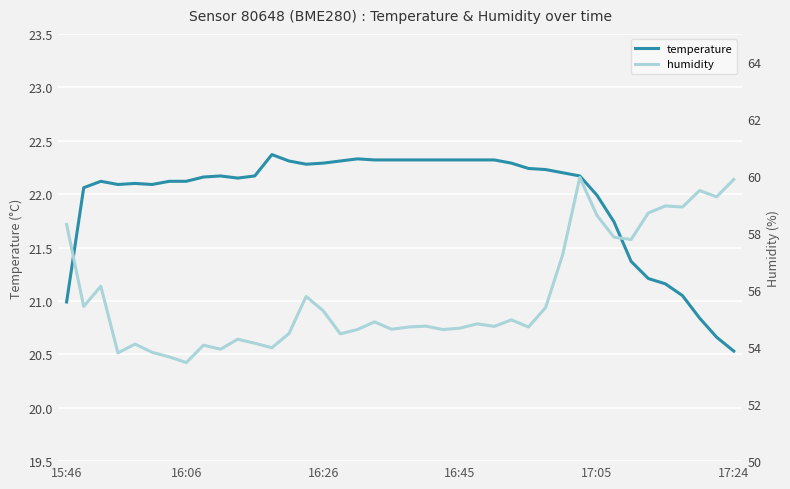

True or false: temperature has a value of 22.3 at 21.

True